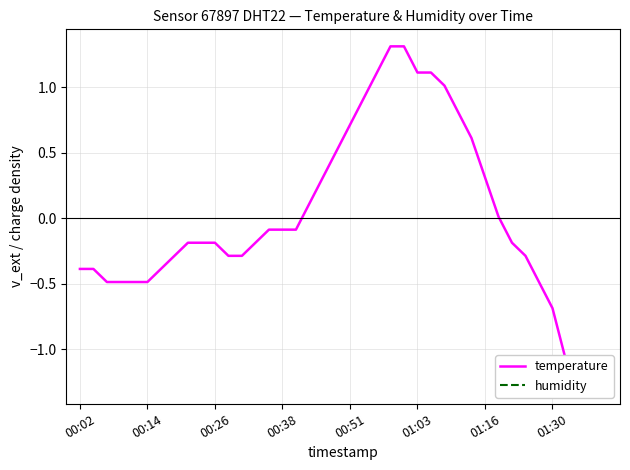

How many lines are shown in the chart?

2